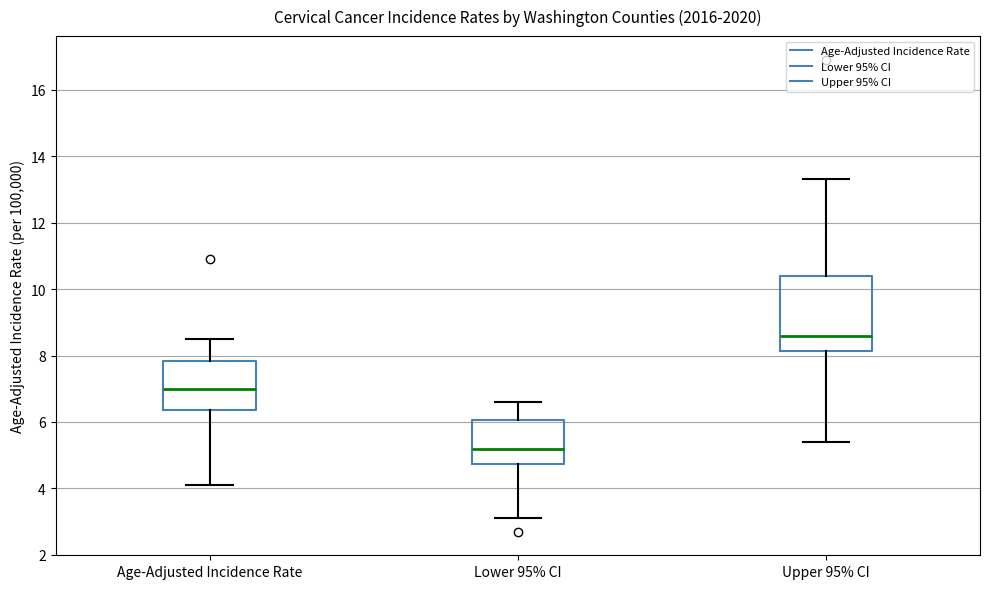

Which box has the highest median line?

Upper 95% CI